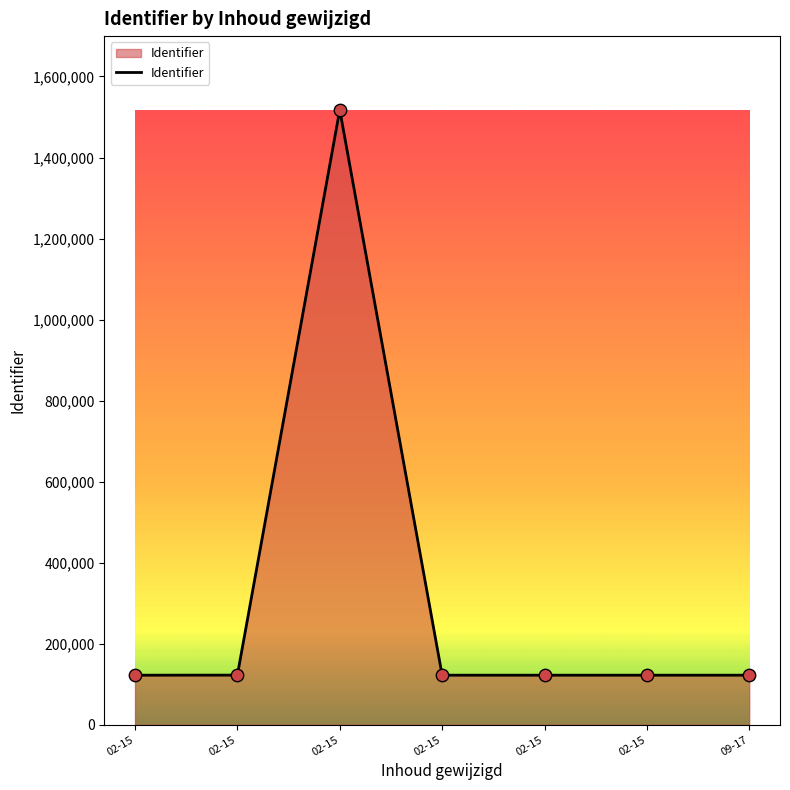

How many lines are shown in the chart?

1